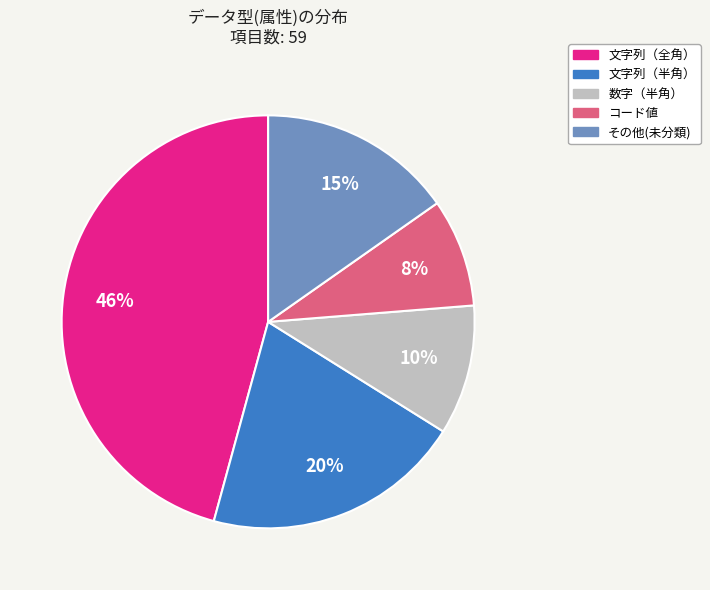

Is there a majority slice in this chart?

No